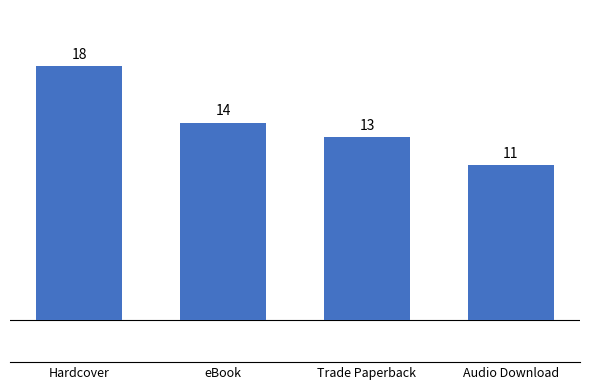

How many series are shown in this chart?

1